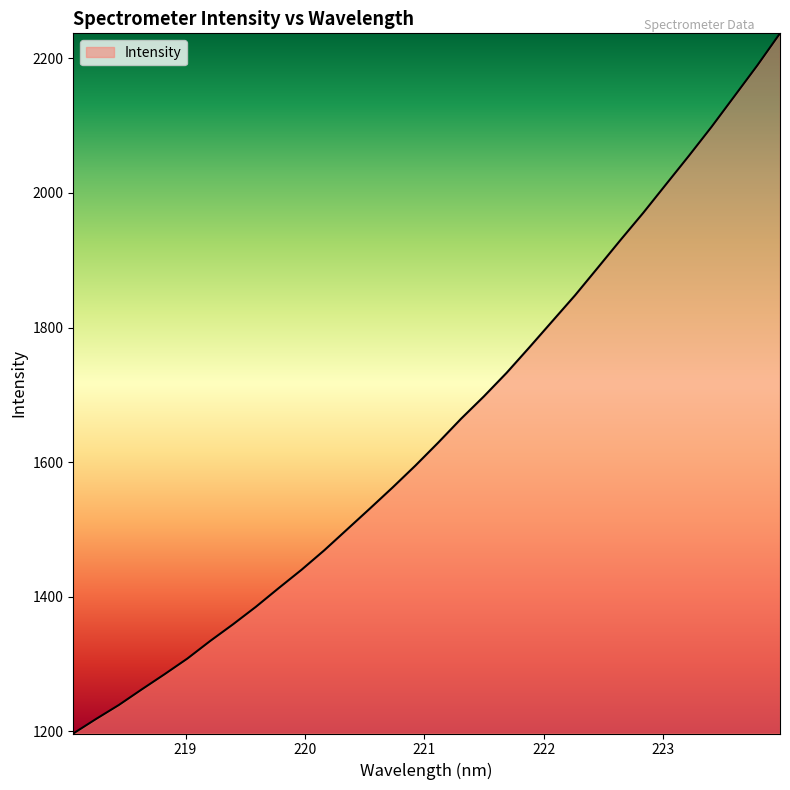

What is the difference between the maximum and minimum values?

1040.1